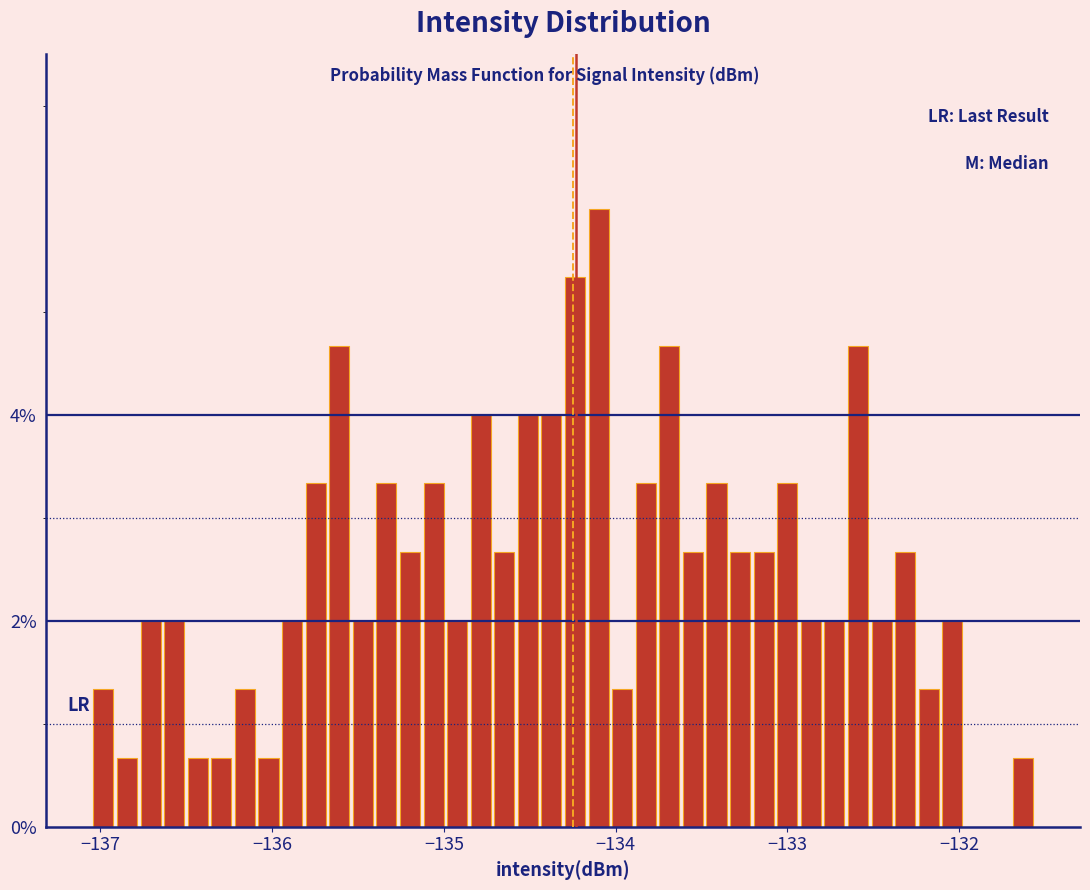

Read against the x-axis, roughly where is the centre of the tallest bar?

-134.1